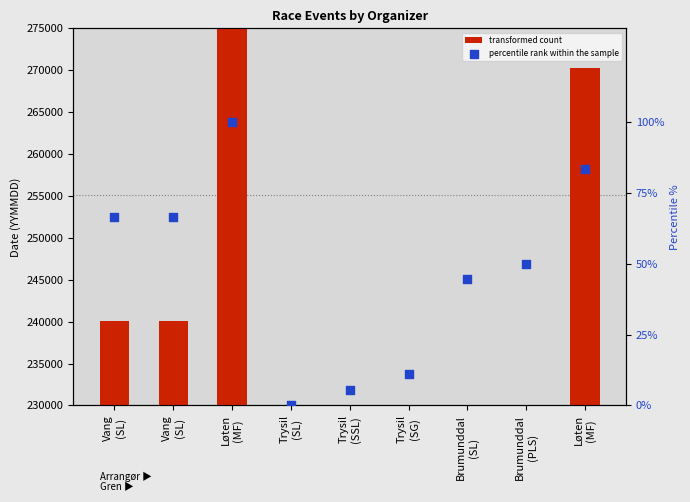

Which series reaches the minimum Y coordinate?

percentile rank within the sample